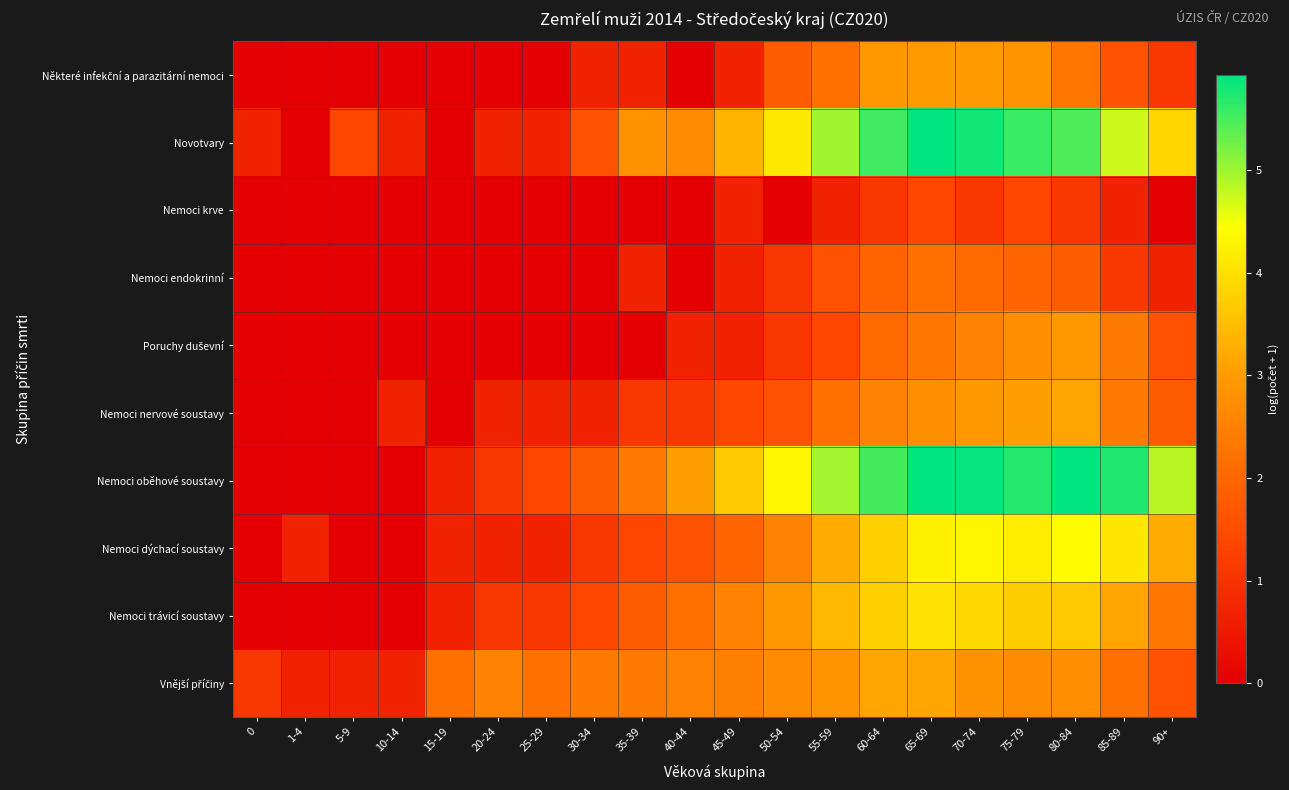

Which series has the largest range (max minus min)?

Nemoci oběhové soustavy